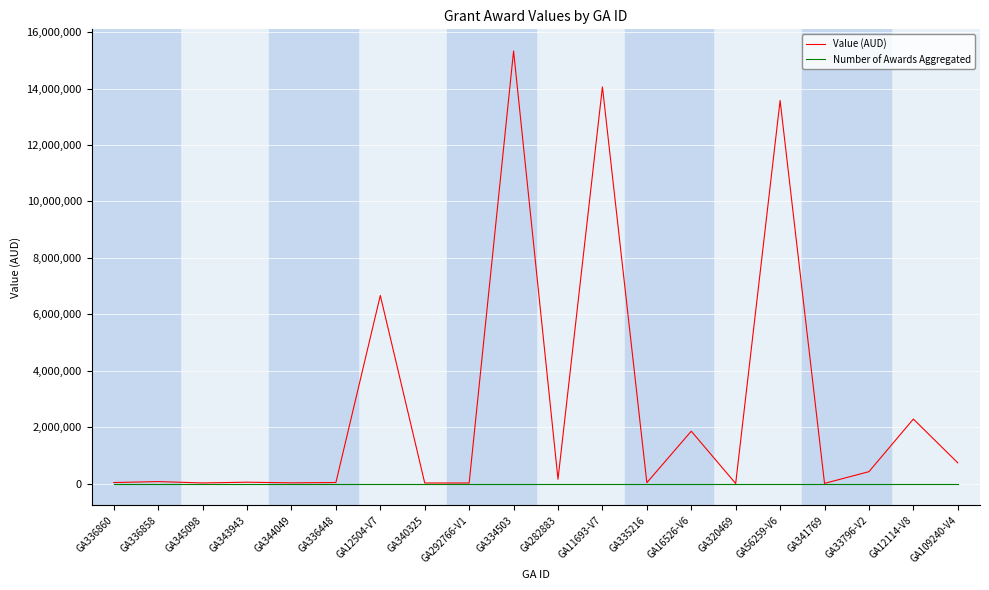

How many lines are shown in the chart?

2